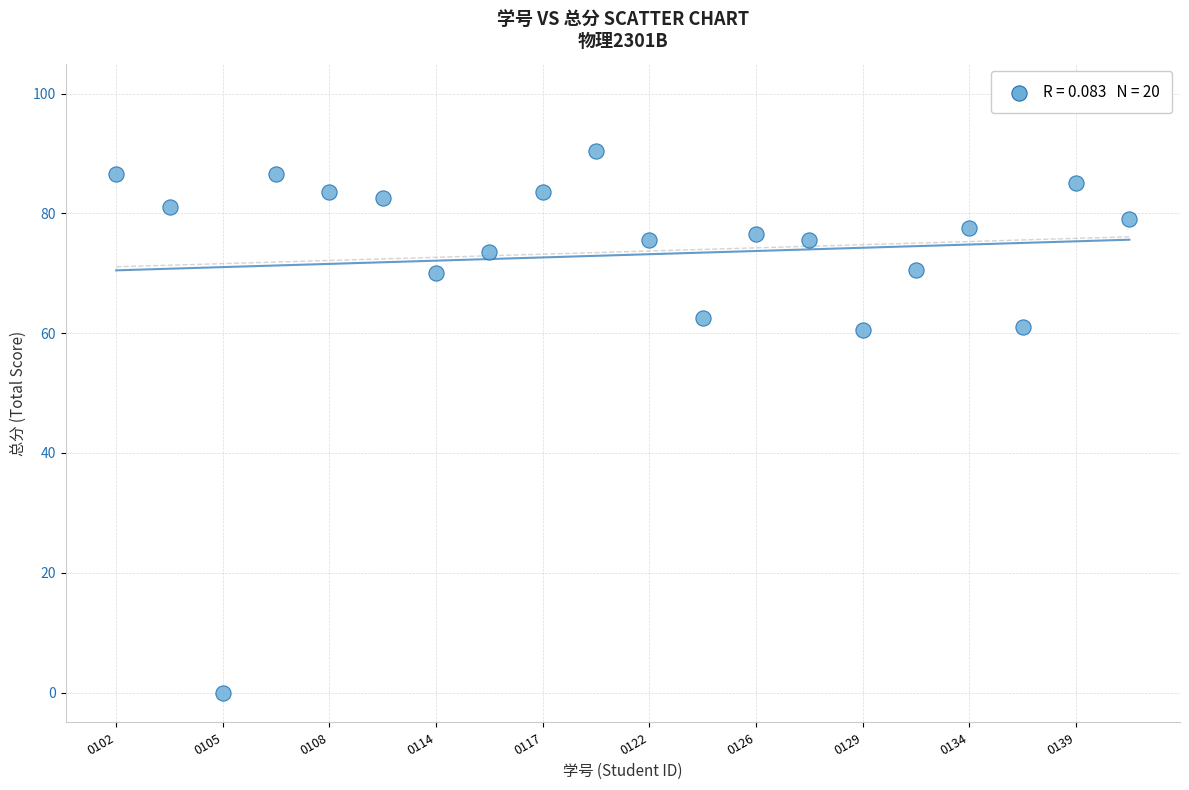

What is the range of Y values (max minus min)?

90.5